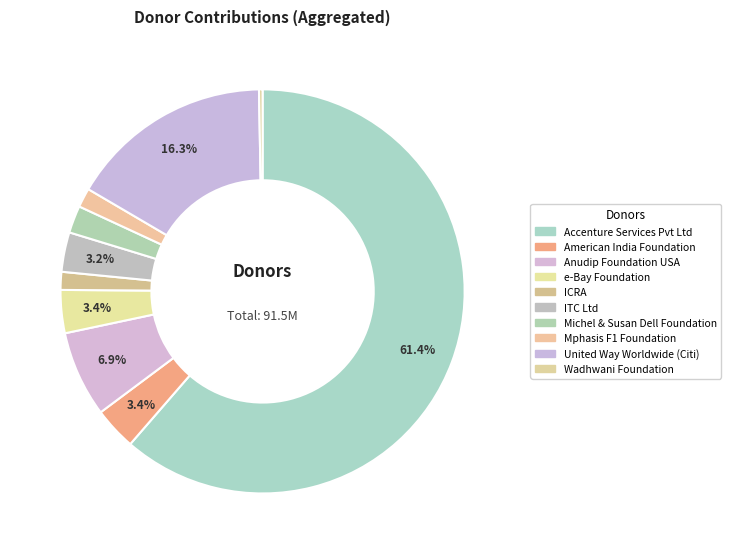

Count the number of slices in the pie.

10